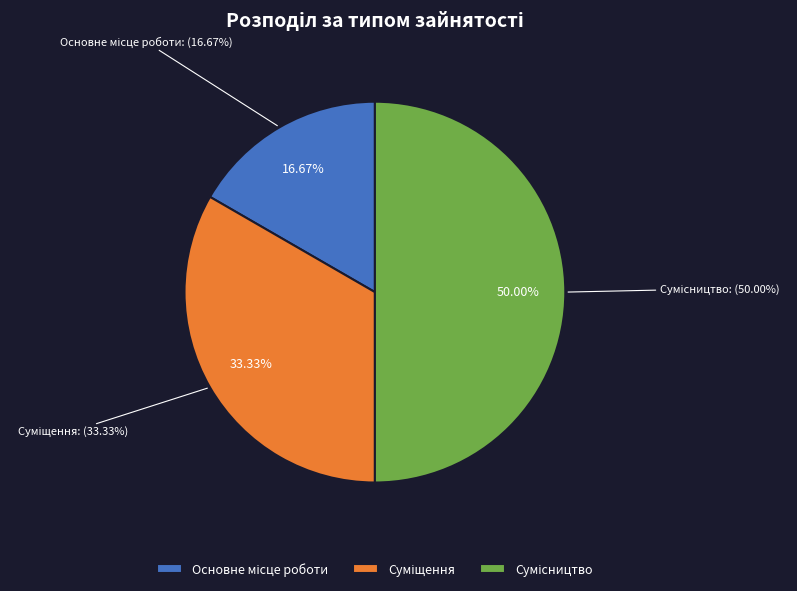

Rank the categories by value from lowest to highest.

Основне місце роботи, Суміщення, Сумісництво